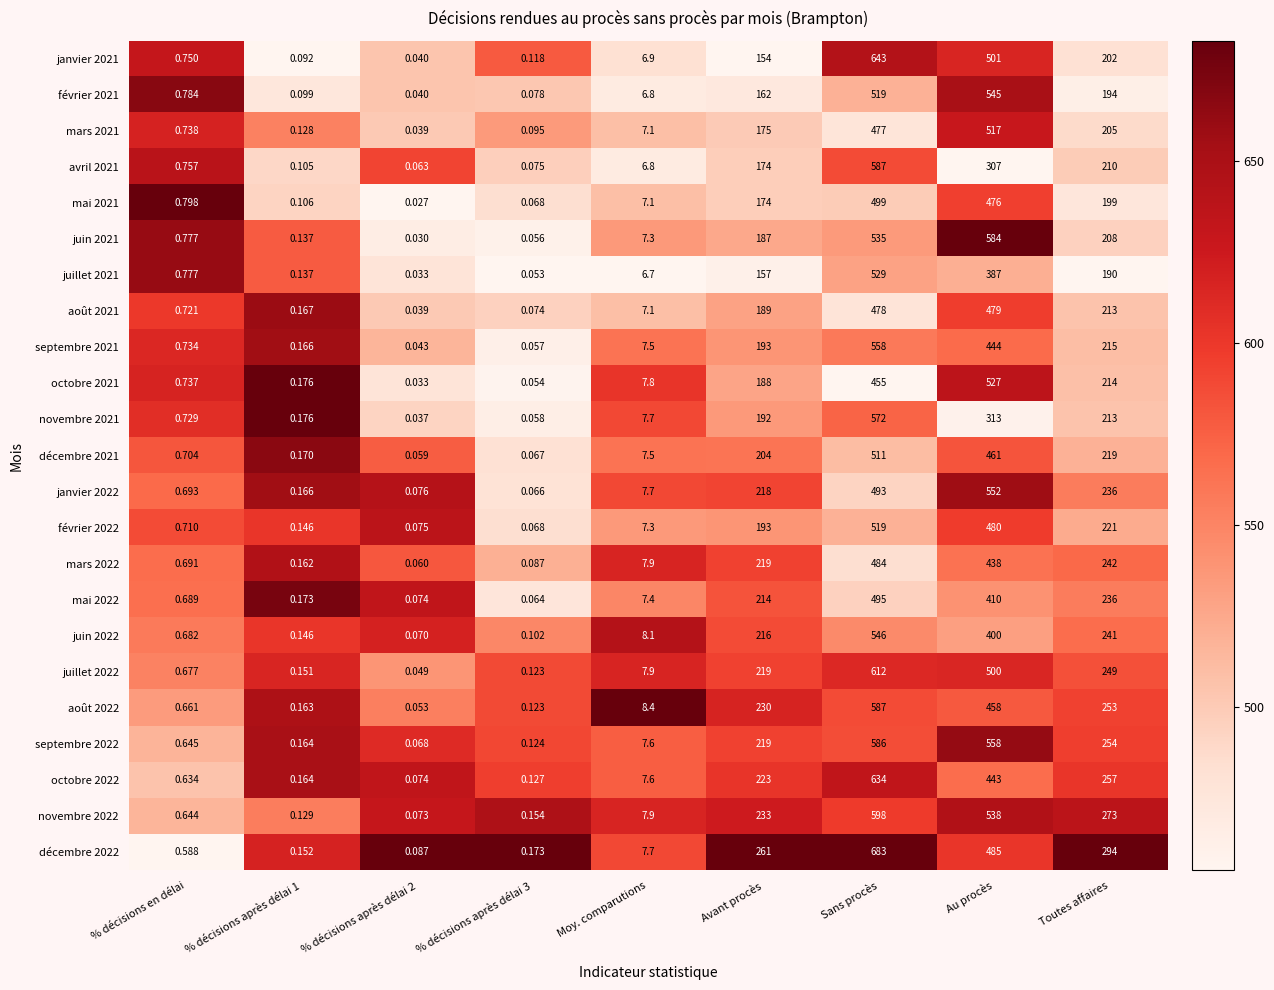

Where is septembre 2022 nearest to the value 293?

Toutes affaires